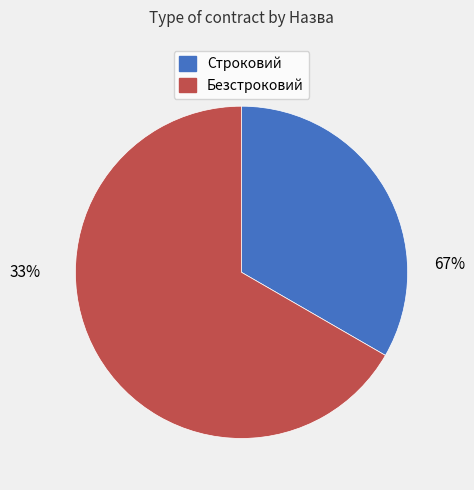

Is there a majority slice in this chart?

Yes